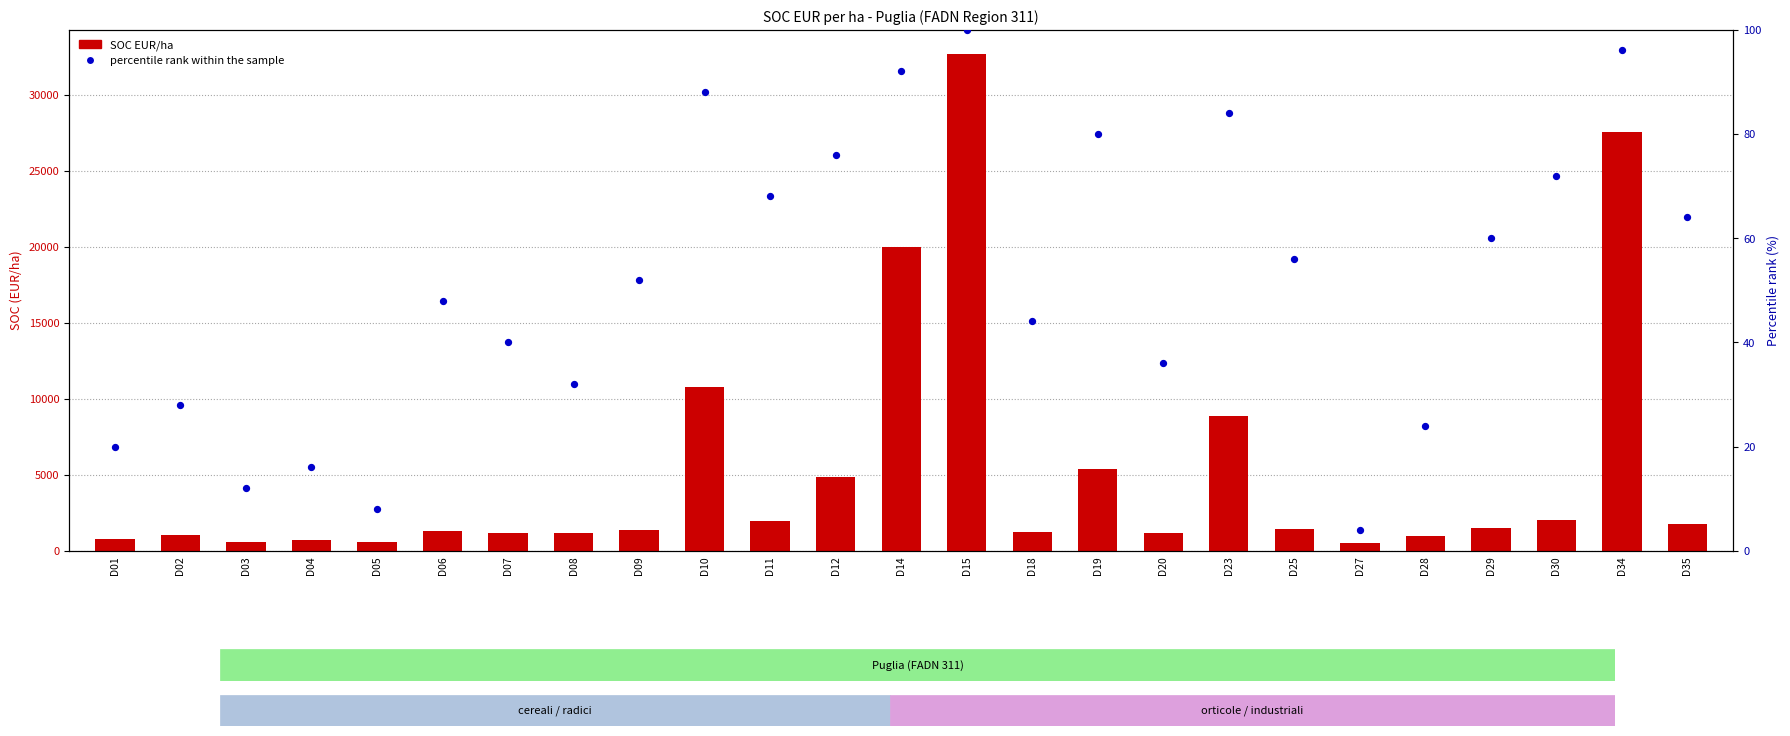

What are all the series names shown in the legend?

SOC EUR/ha, percentile rank within the sample